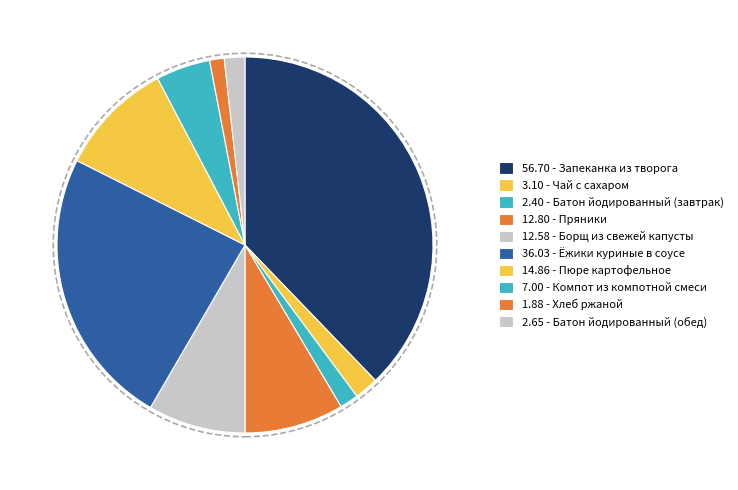

Count the number of slices in the pie.

10